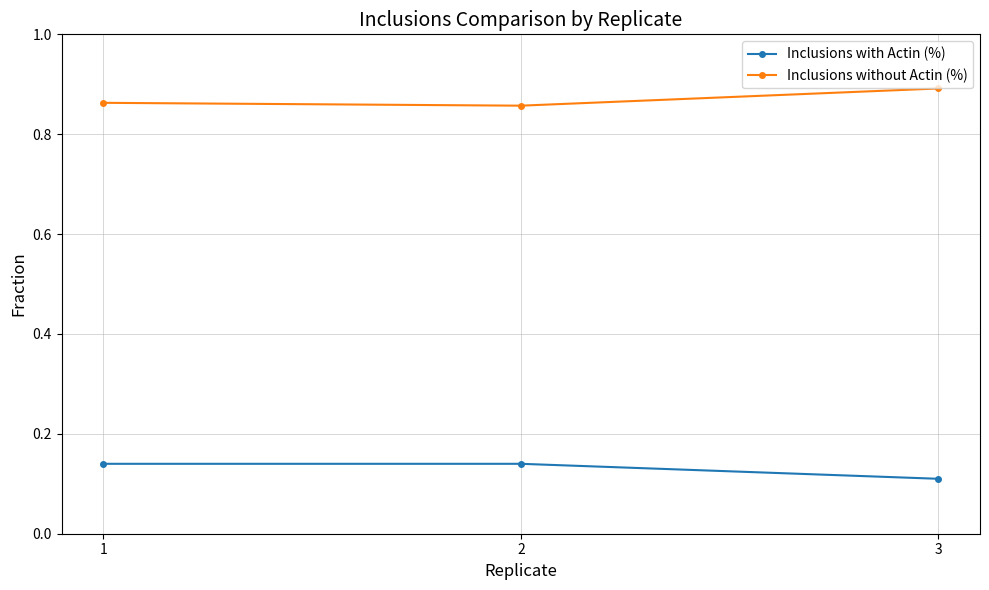

Count the Inclusions without Actin (%) values in the range 0 to 1.

3